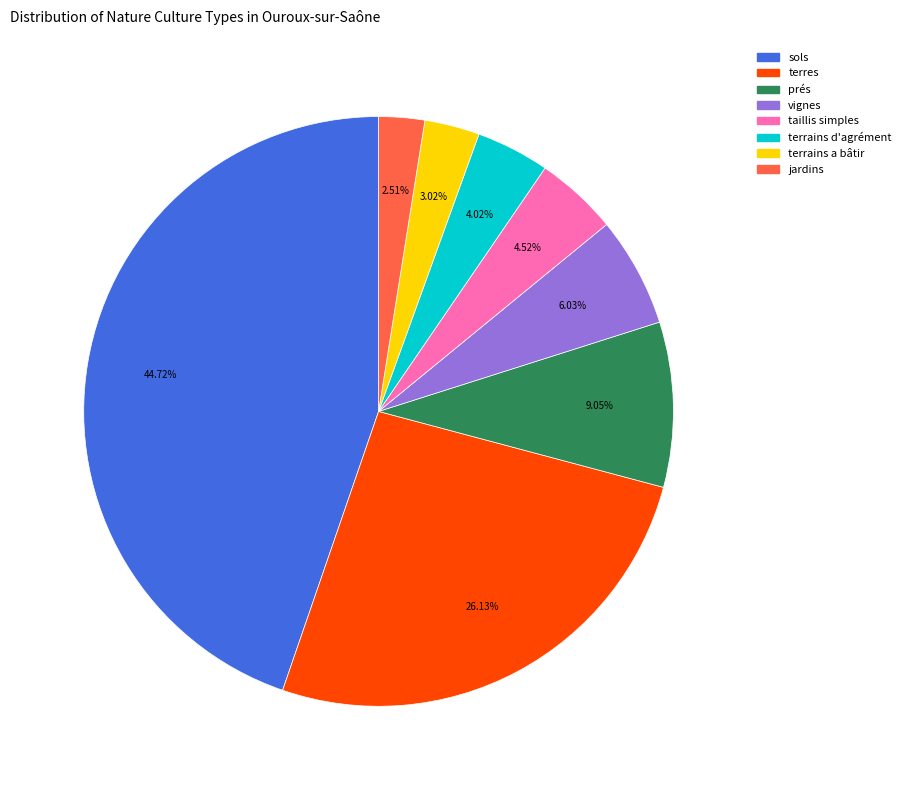

What percentage is NOT represented by taillis simples?

95.5%